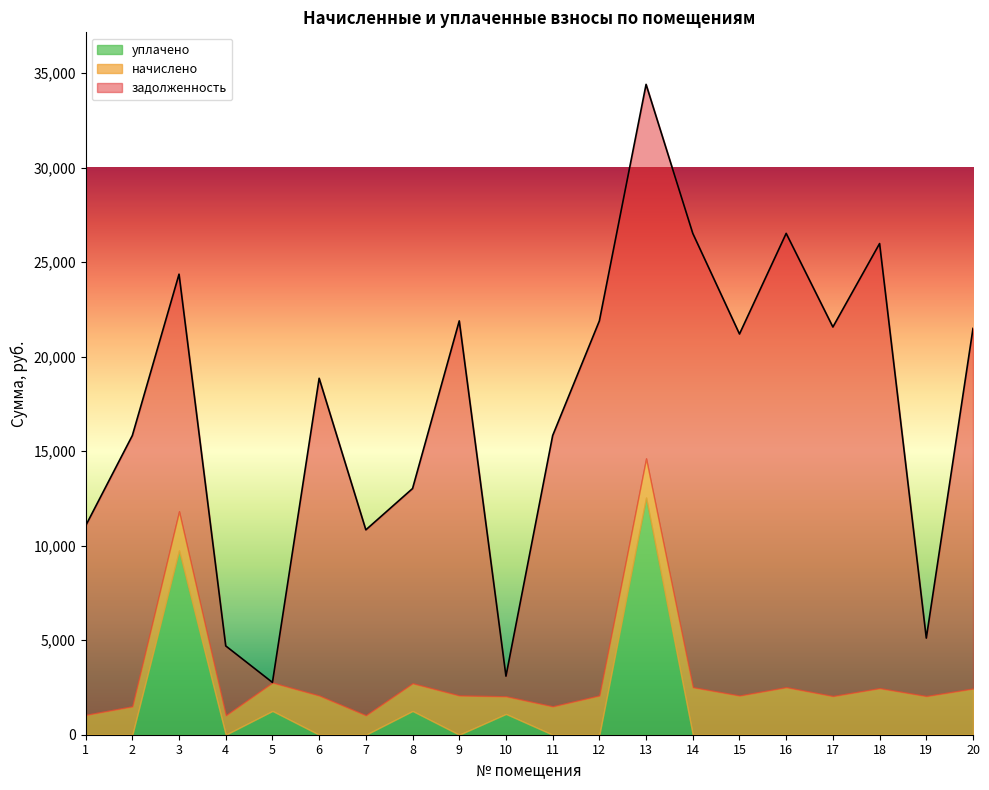

What is the difference between the maximum and minimum values in the задолженность series?

23997.5